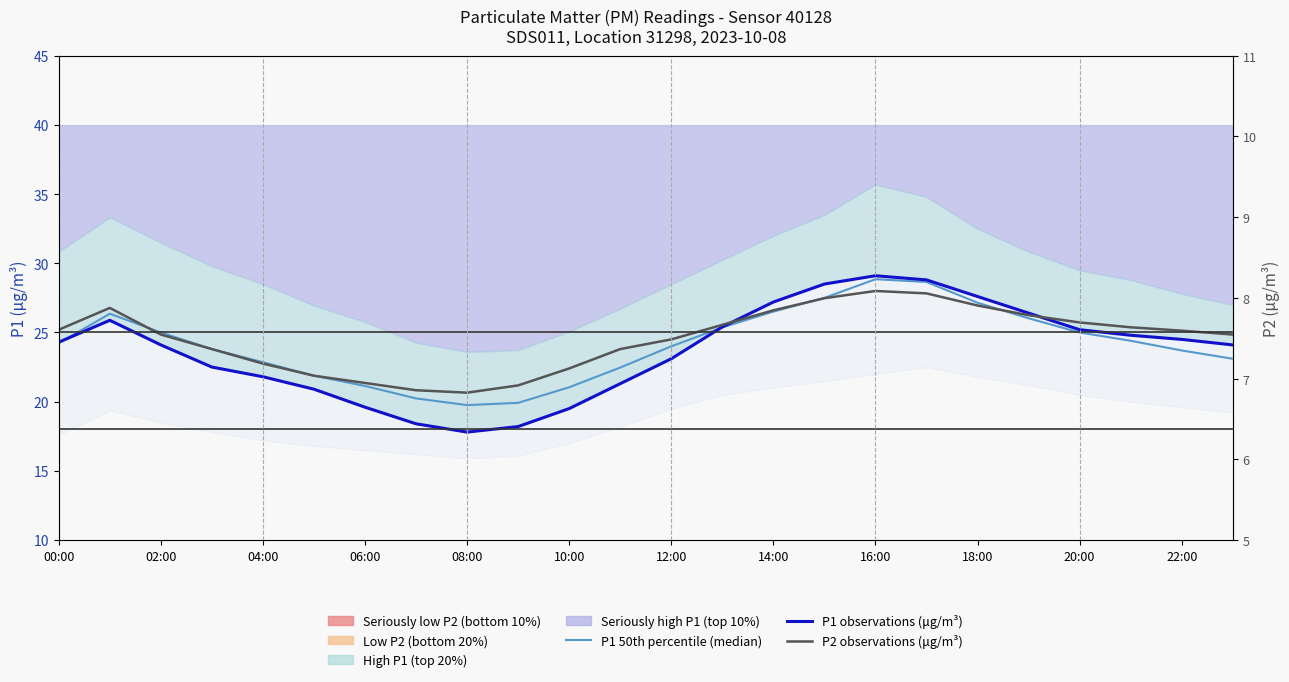

At which category is the sum across all series the highest?

16:00